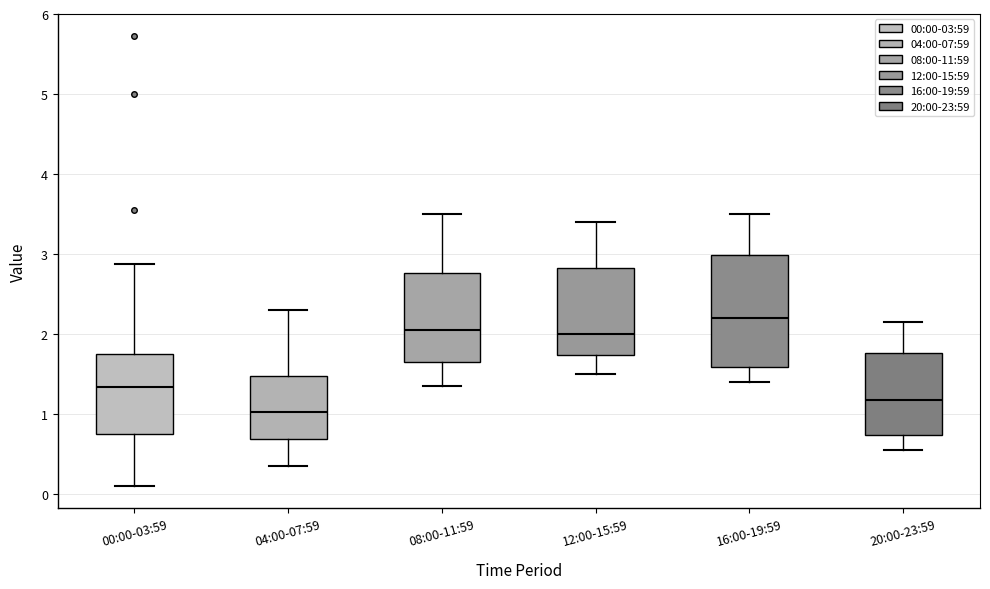

Where is the lower edge of the box for 16:00-19:59 on the y-axis? The values are not printed on the chart, so give them approximately, as read against the axis.

1.6